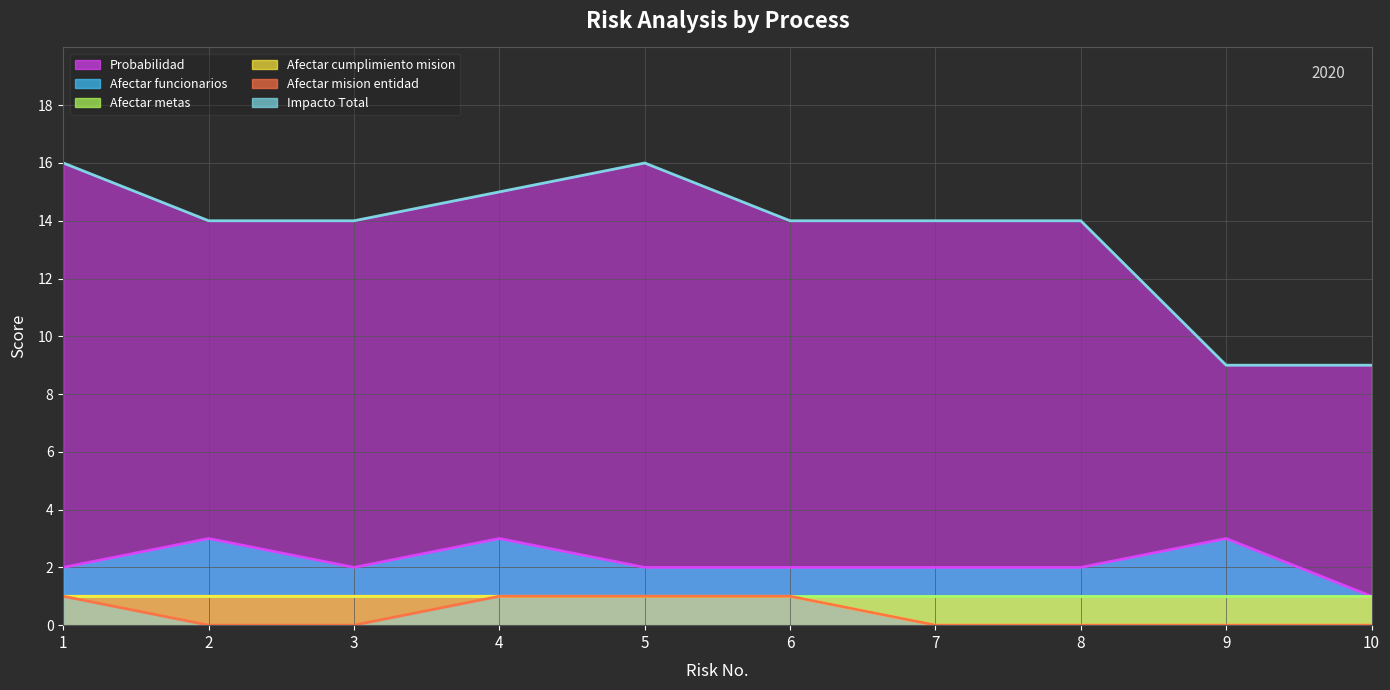

What is the approximate value of Probabilidad at 4?

3